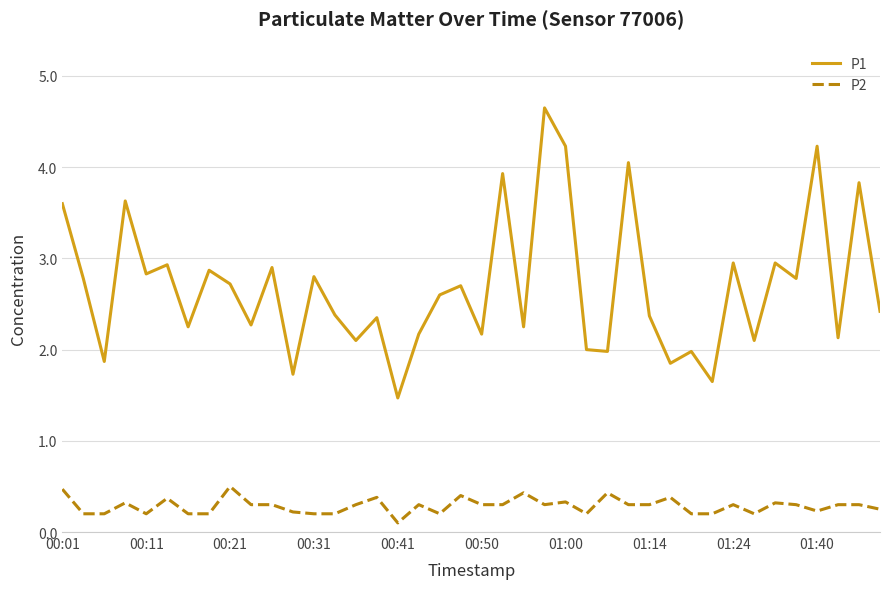

True or false: P2 and P1 cross at least once.

False